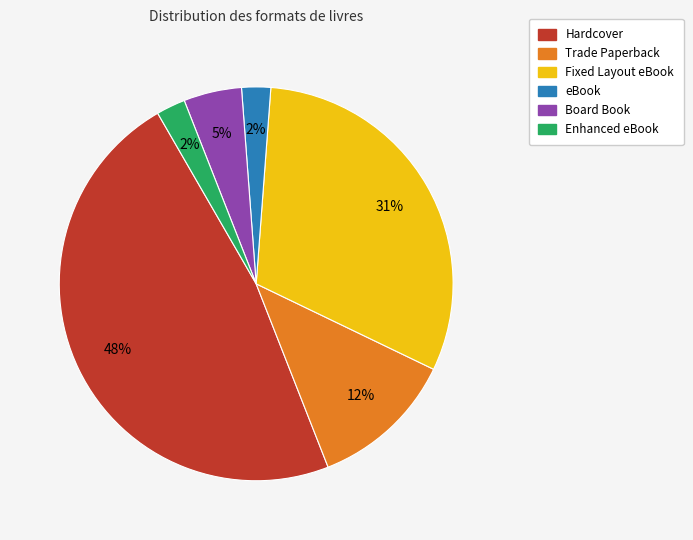

To the nearest percent, what portion does Hardcover represent?

48%